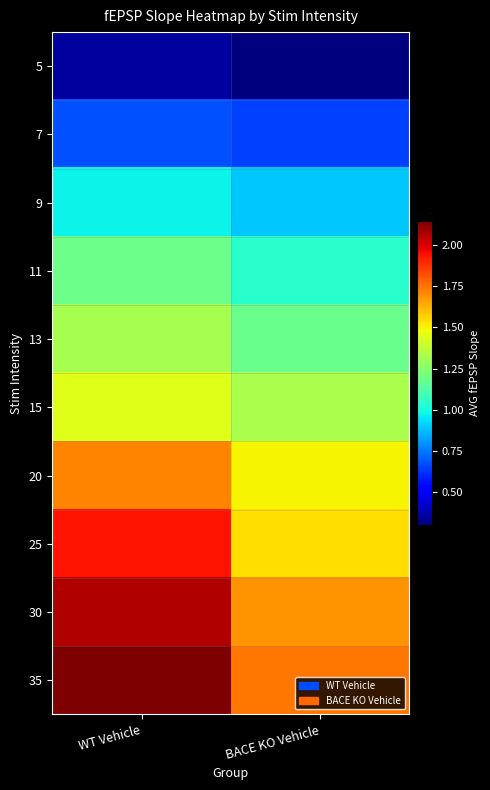

At which category is the sum across all series the highest?

WT Vehicle